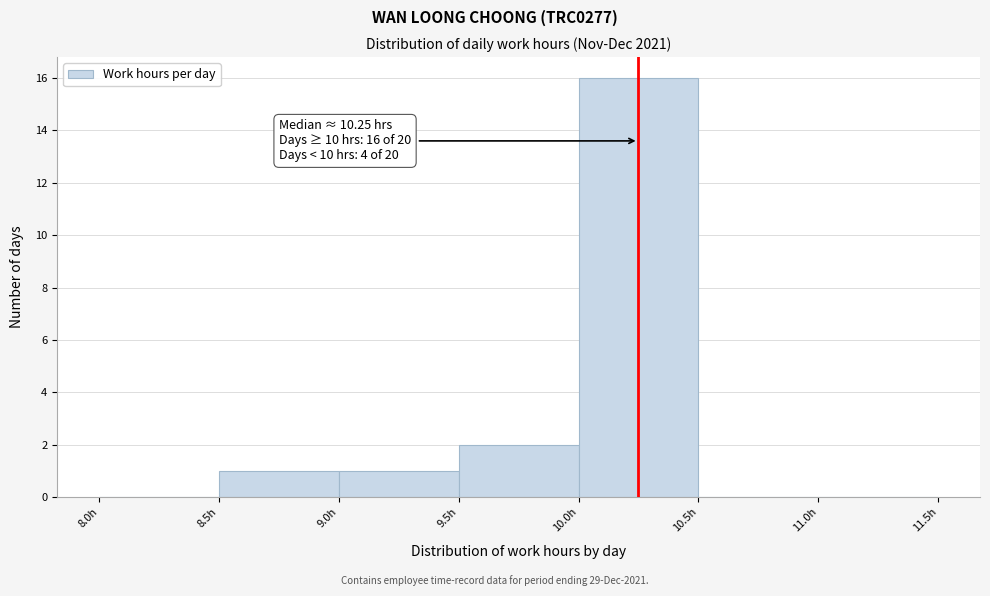

Over which range of the x-axis is the bar tallest?

10.0 to 10.5